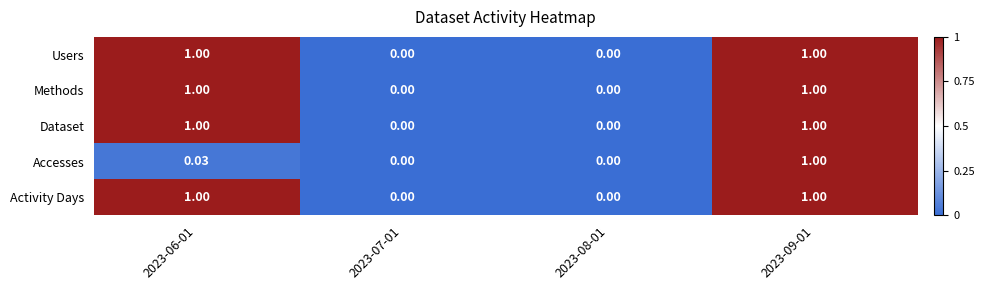

Which series changed the most between 2023-06-01 and 2023-09-01?

Accesses